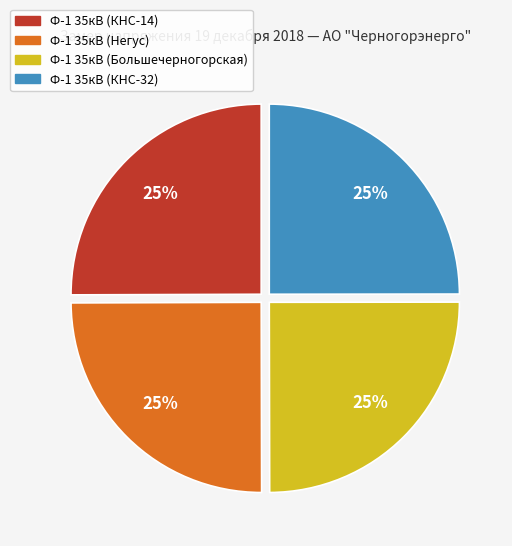

To the nearest percent, what is the average slice percentage?

25%